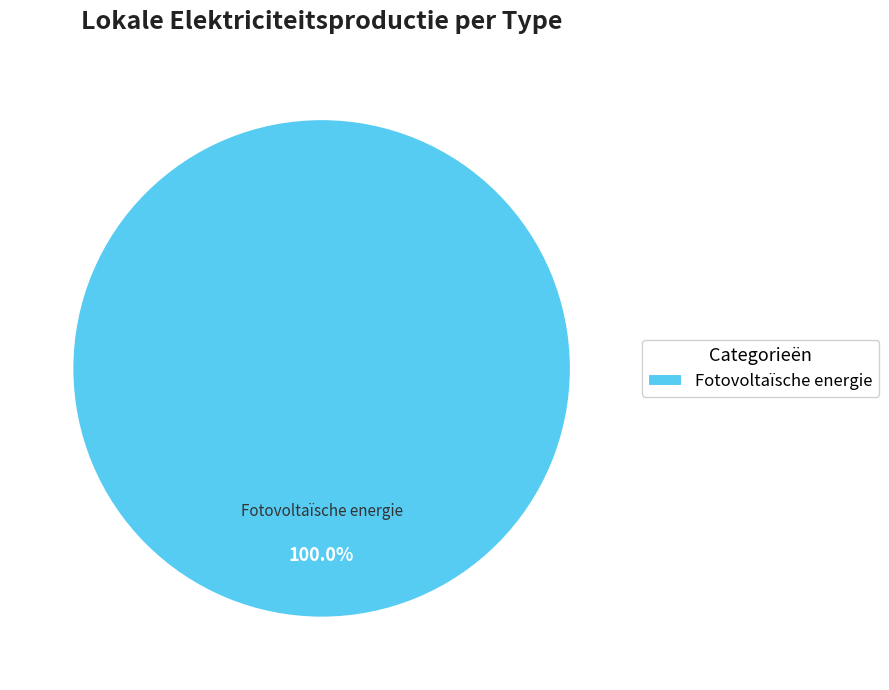

To the nearest percent, what portion does Fotovoltaïsche energie represent?

100%